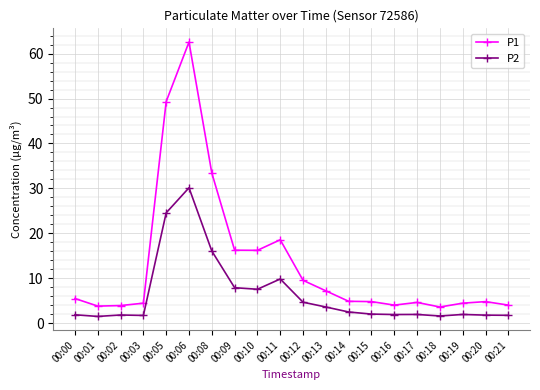

How many categories are shown in the chart?

20